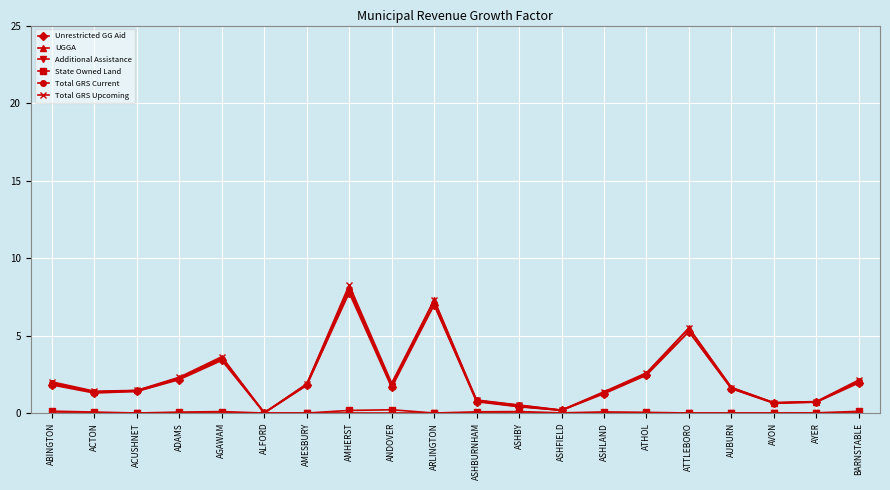

In UGGA, how many points are lower than both neighbors (excluding endpoints)?

5